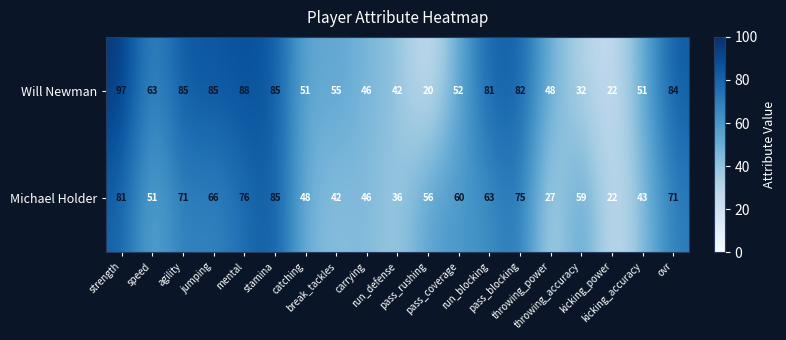

Which series changed the most between run_defense and ovr?

Will Newman